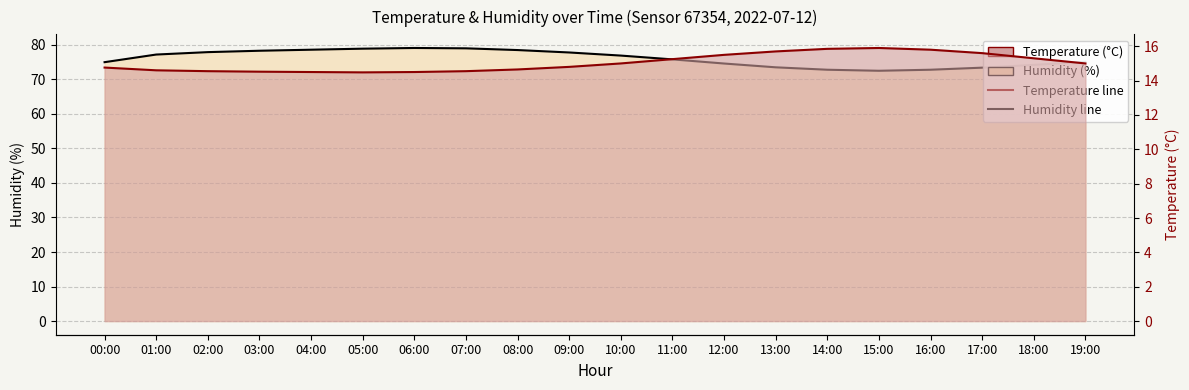

Read the humidity value at 15:00.

72.5